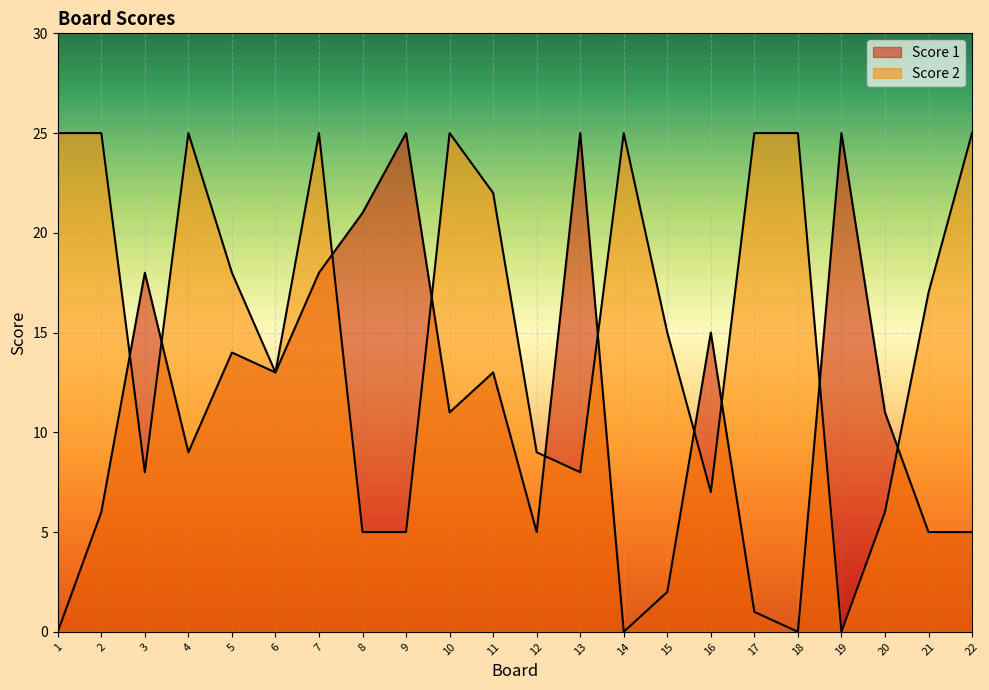

What is the sum of the Score 1 values at 18 and 6?

13